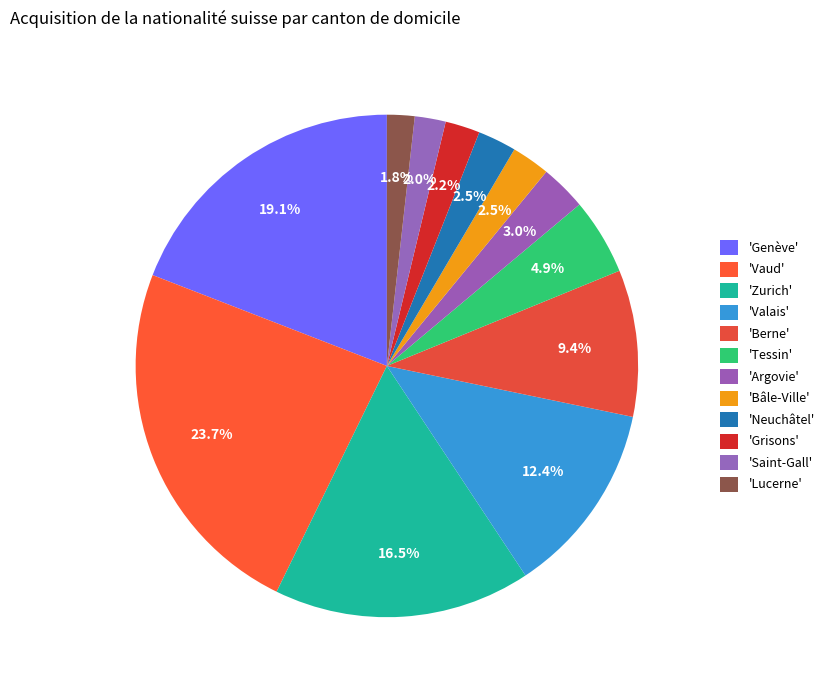

How many slices are in this pie chart?

12